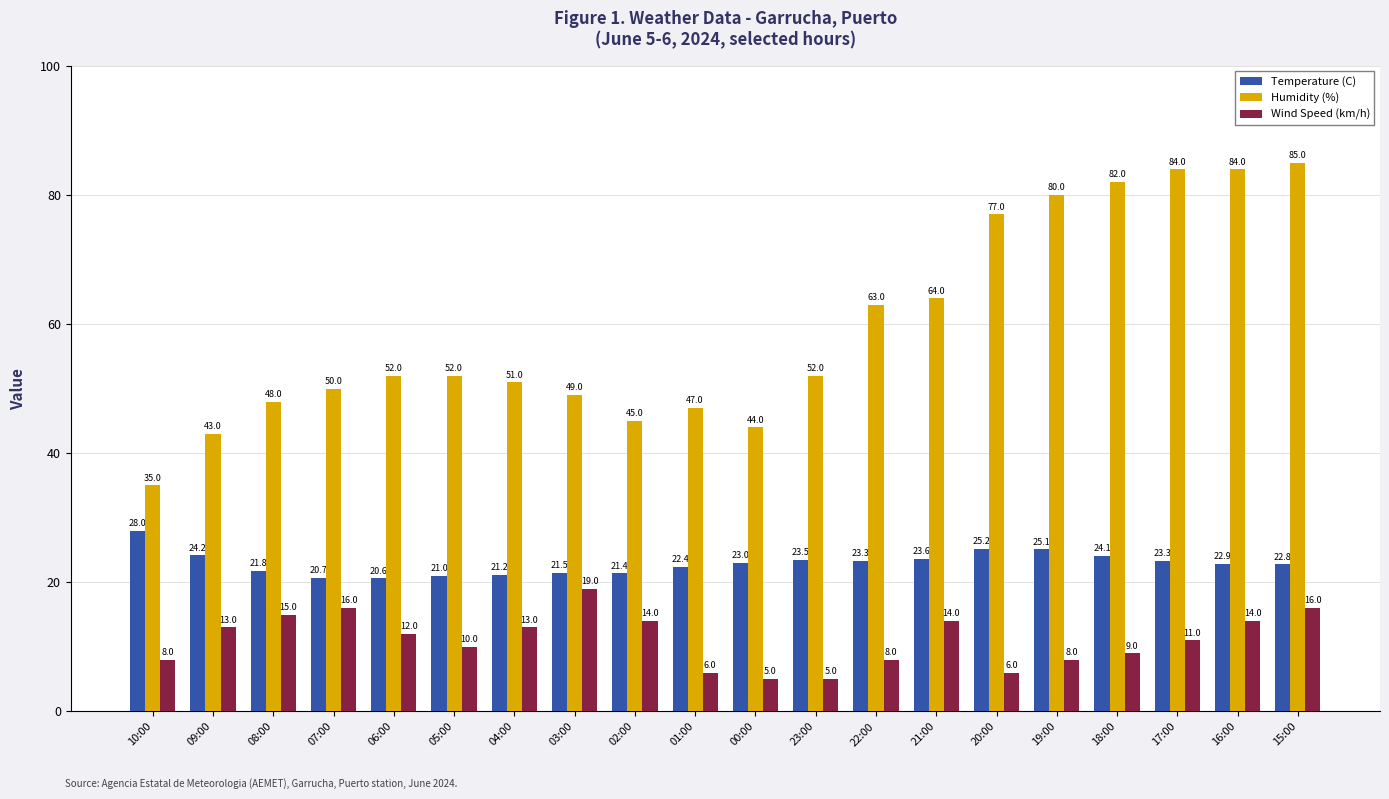

Reading right to left, extract all data points from this chart.

Temperature (C): 15:00=22.8	16:00=22.9	17:00=23.3	18:00=24.1	19:00=25.1	20:00=25.2	21:00=23.6	22:00=23.3	23:00=23.5	00:00=23.0	01:00=22.4	02:00=21.4	03:00=21.5	04:00=21.2	05:00=21.0	06:00=20.6	07:00=20.7	08:00=21.8	09:00=24.2	10:00=28.0
Humidity (%): 15:00=85.0	16:00=84.0	17:00=84.0	18:00=82.0	19:00=80.0	20:00=77.0	21:00=64.0	22:00=63.0	23:00=52.0	00:00=44.0	01:00=47.0	02:00=45.0	03:00=49.0	04:00=51.0	05:00=52.0	06:00=52.0	07:00=50.0	08:00=48.0	09:00=43.0	10:00=35.0
Wind Speed (km/h): 15:00=16.0	16:00=14.0	17:00=11.0	18:00=9.0	19:00=8.0	20:00=6.0	21:00=14.0	22:00=8.0	23:00=5.0	00:00=5.0	01:00=6.0	02:00=14.0	03:00=19.0	04:00=13.0	05:00=10.0	06:00=12.0	07:00=16.0	08:00=15.0	09:00=13.0	10:00=8.0